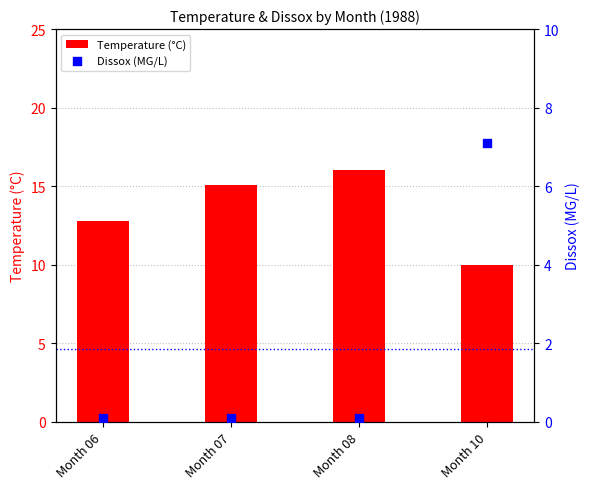

What is the total value across all series at Month 07?

15.2